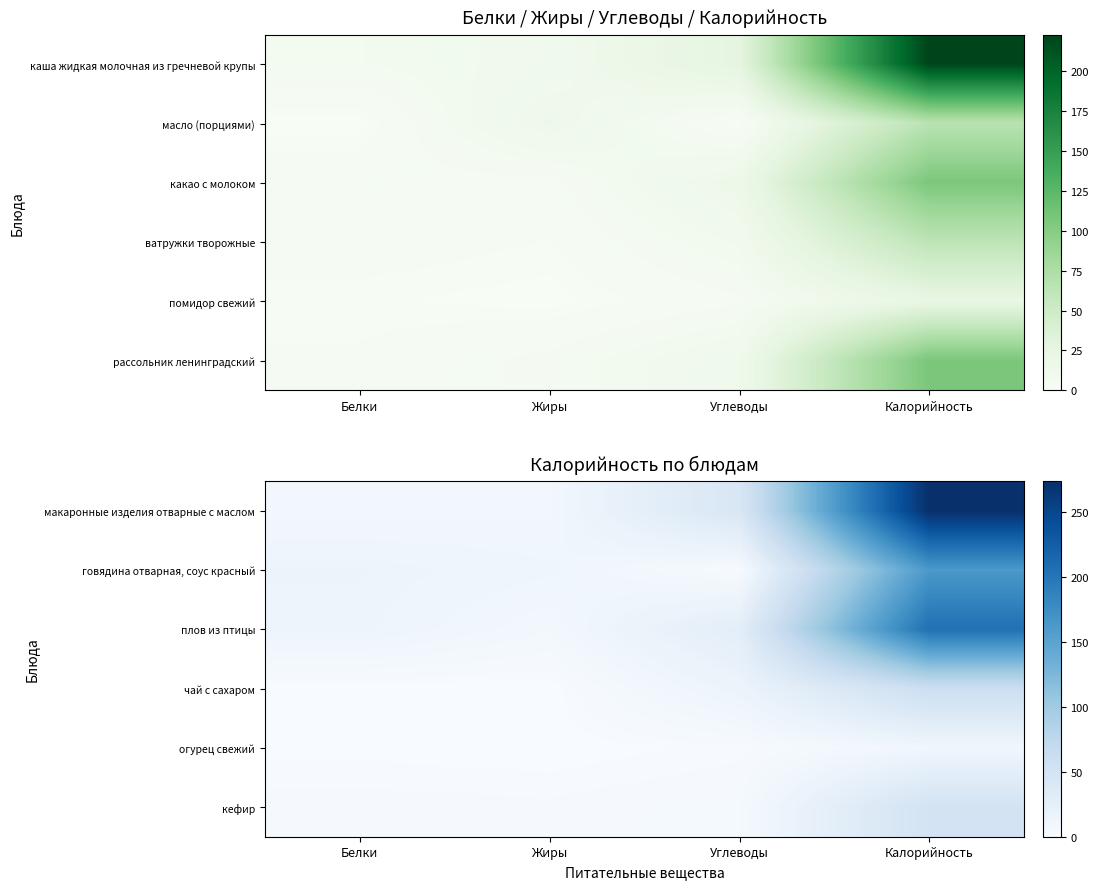

What is the total value across all series at Калорийность?

762.1